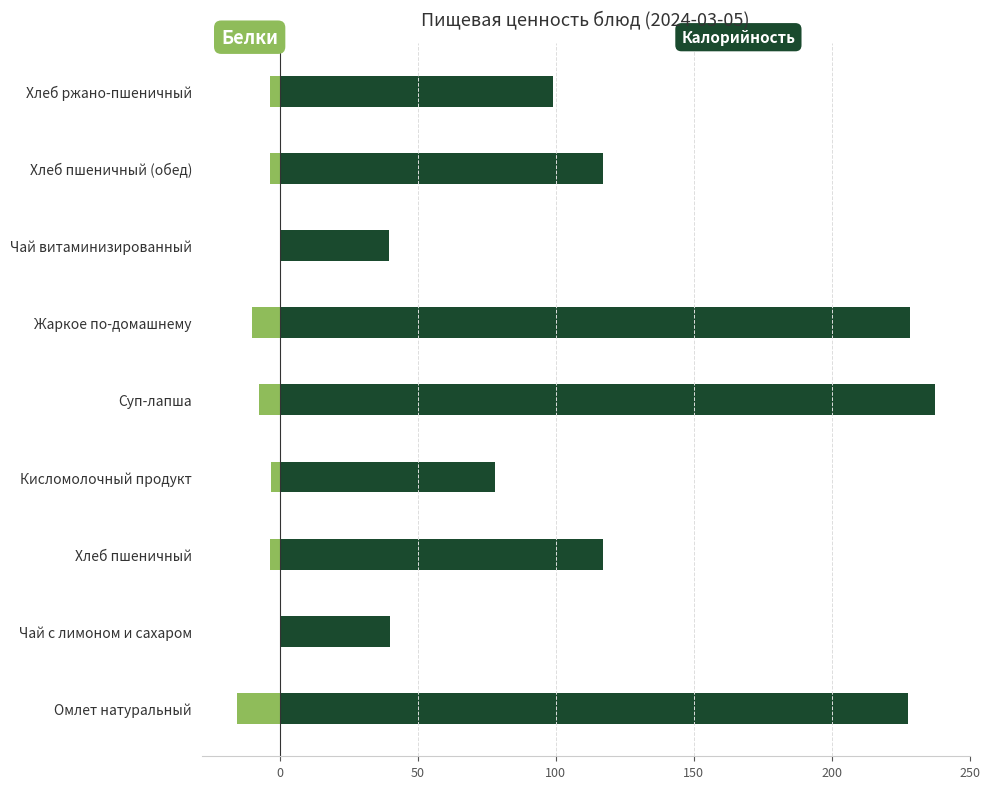

How many series are shown in this chart?

2